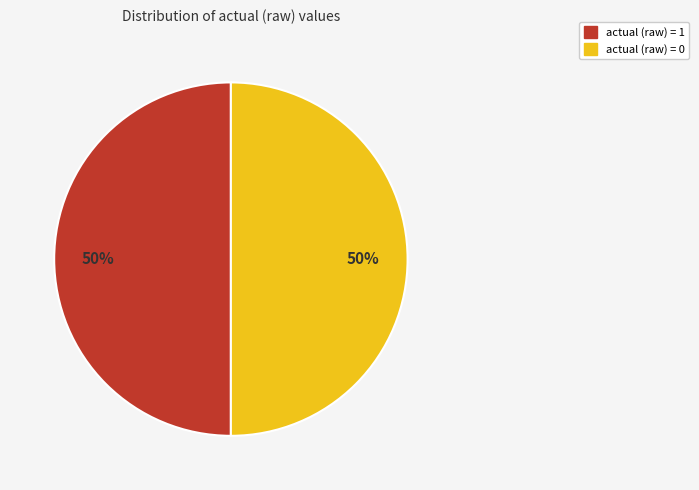

Approximately how many times larger is the value at actual (raw) = 0 compared to actual (raw) = 1?

1.0